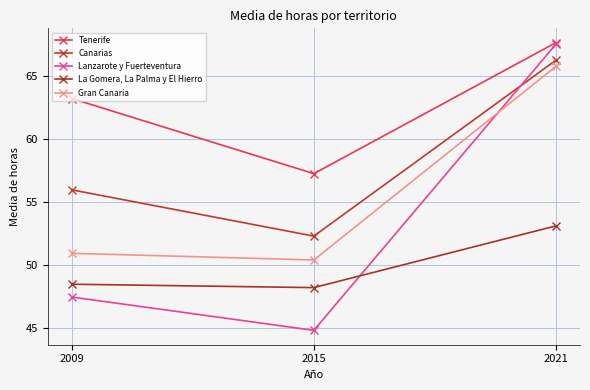

Which label corresponds to the smallest value in the chart?

2015